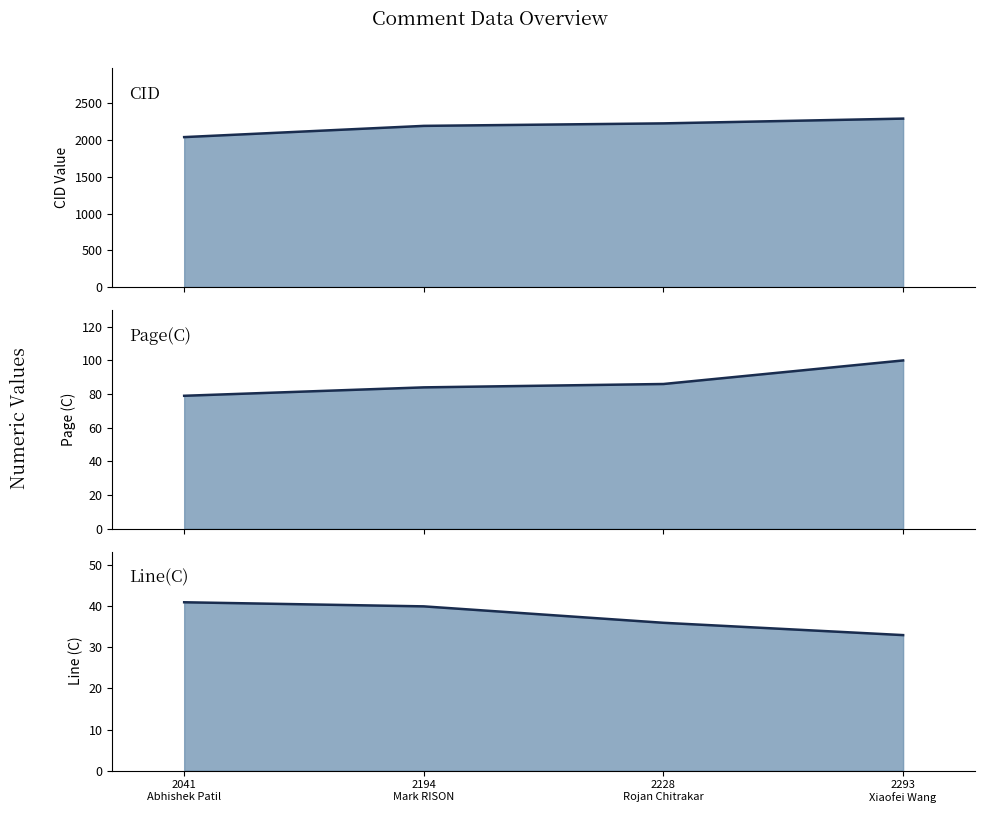

What position from the left is 2041
Abhishek Patil?

1